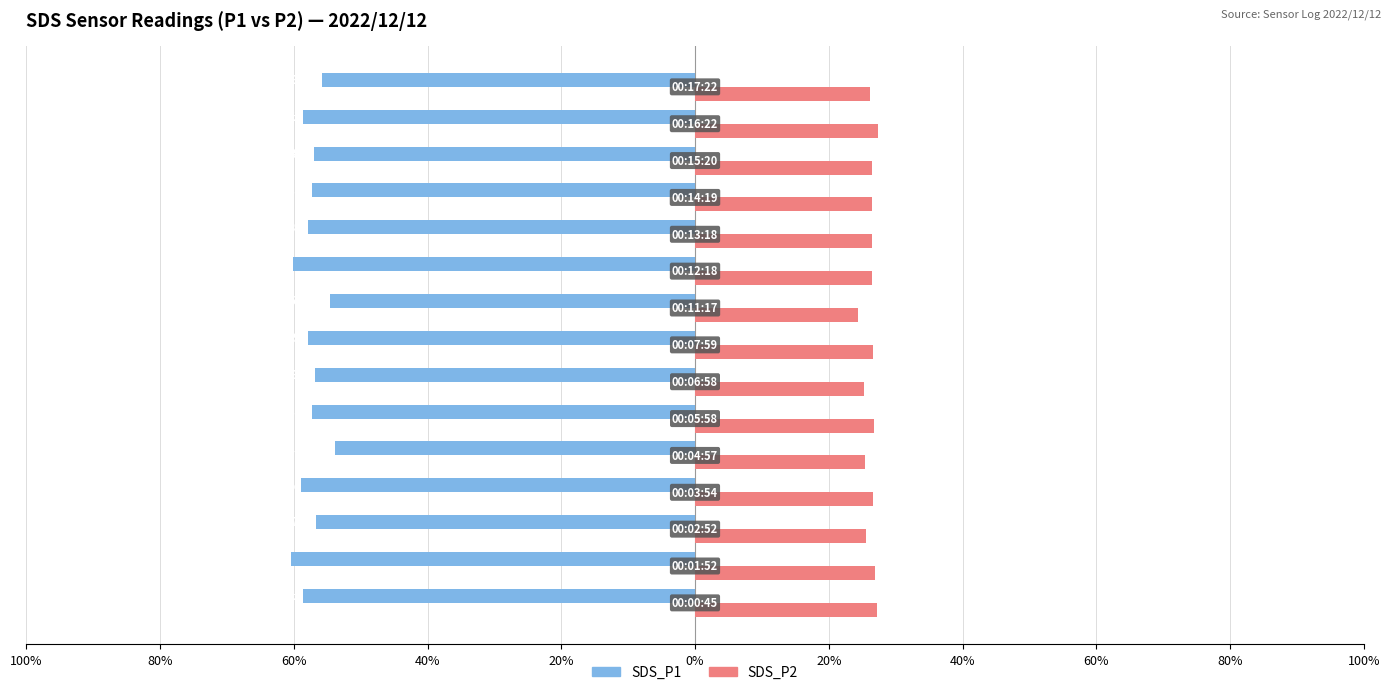

Which series has the largest range (max minus min)?

SDS_P1